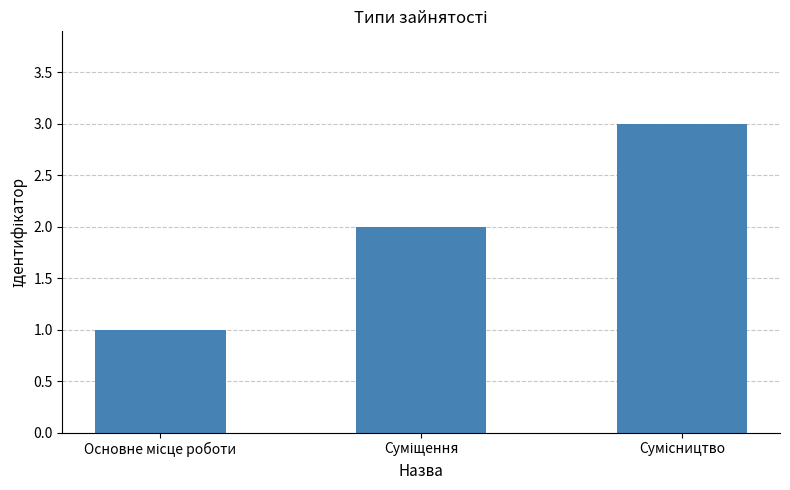

What is the maximum value shown in the chart?

3